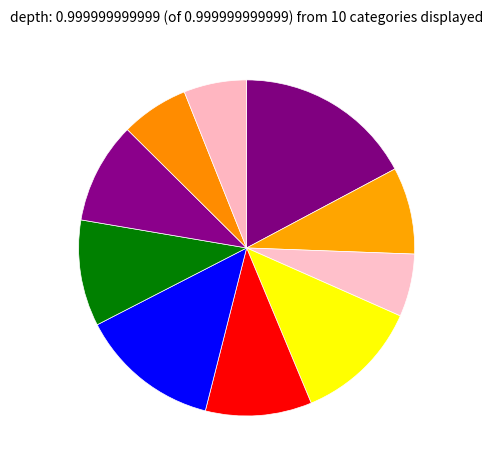

Count the number of slices in the pie.

10